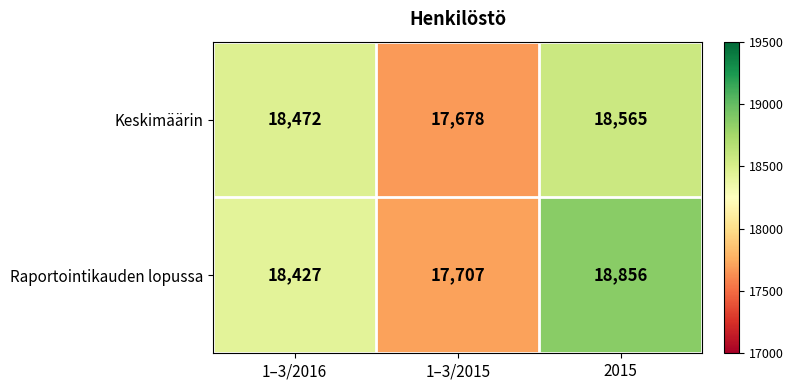

What is the difference between the maximum and minimum values in the Raportointikauden lopussa series?

1149